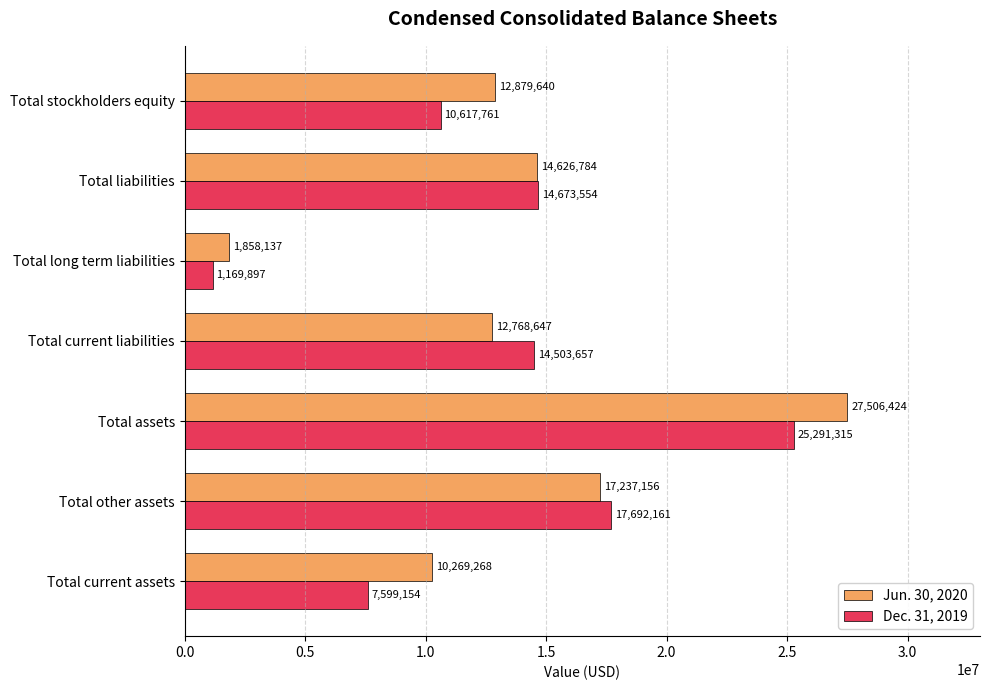

Between Total assets and Total current liabilities, which series saw the biggest shift?

Jun. 30, 2020